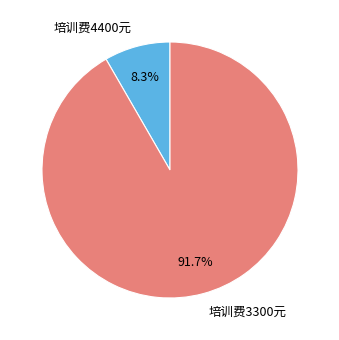

What percentage do 培训费4400元 and 培训费3300元 together represent?

100.0%